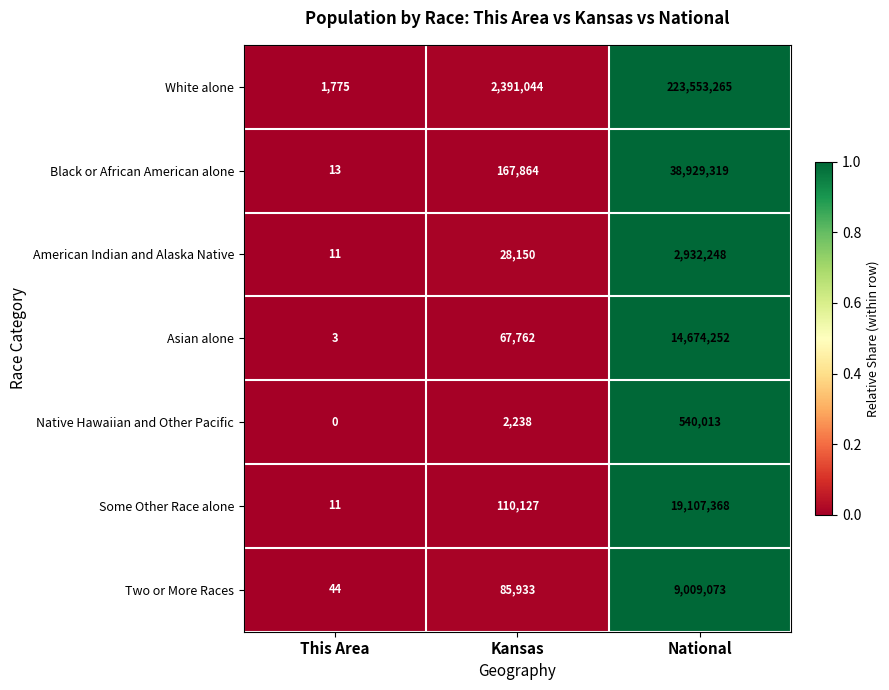

Rank the series by their maximum value, from lowest to highest.

Native Hawaiian and Other Pacific, American Indian and Alaska Native, Two or More Races, Asian alone, Some Other Race alone, Black or African American alone, White alone